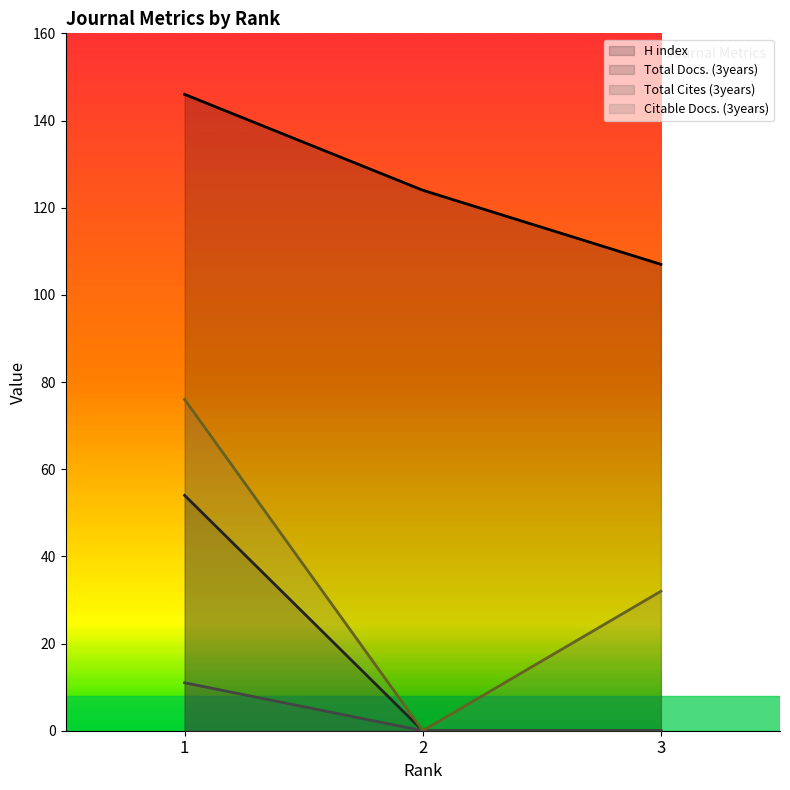

How many lines are shown in the chart?

4